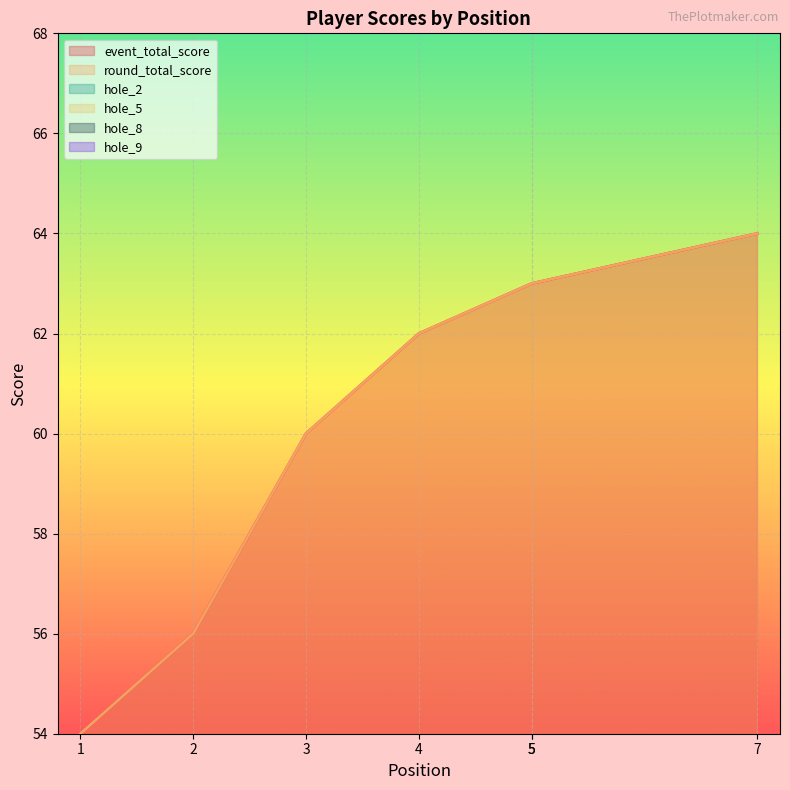

What is the difference between the highest and lowest values at 4?

60